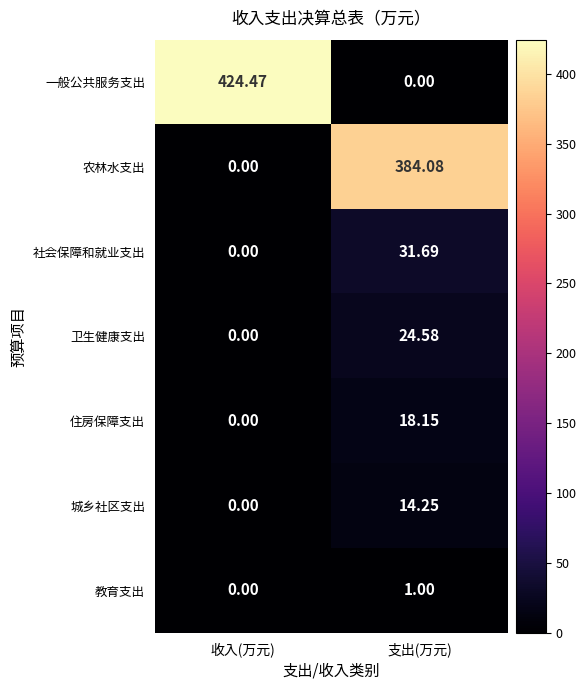

At which label does 社会保障和就业支出 first exceed 31?

支出(万元)